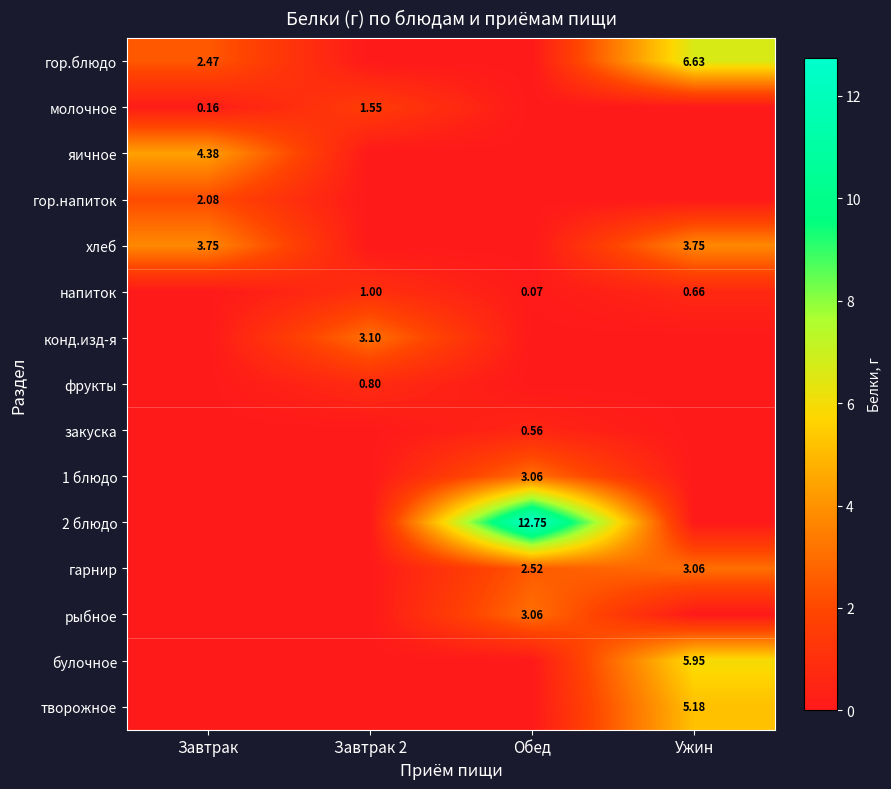

What is the total value across all series at Завтрак?

12.8